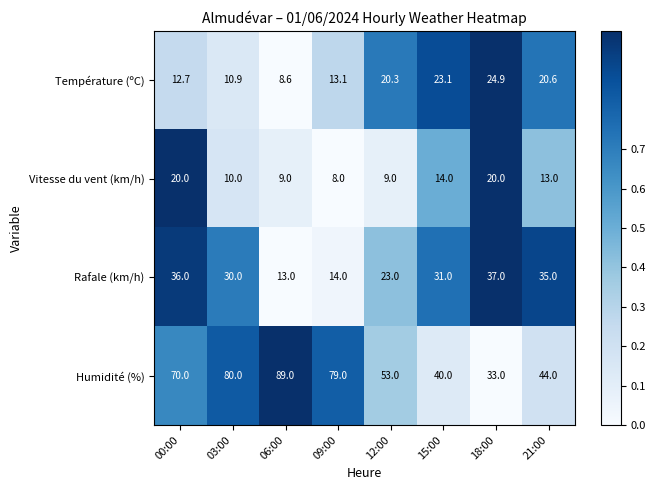

List the series in order of their peak value, highest first.

Humidité (%), Rafale (km/h), Température (ºC), Vitesse du vent (km/h)